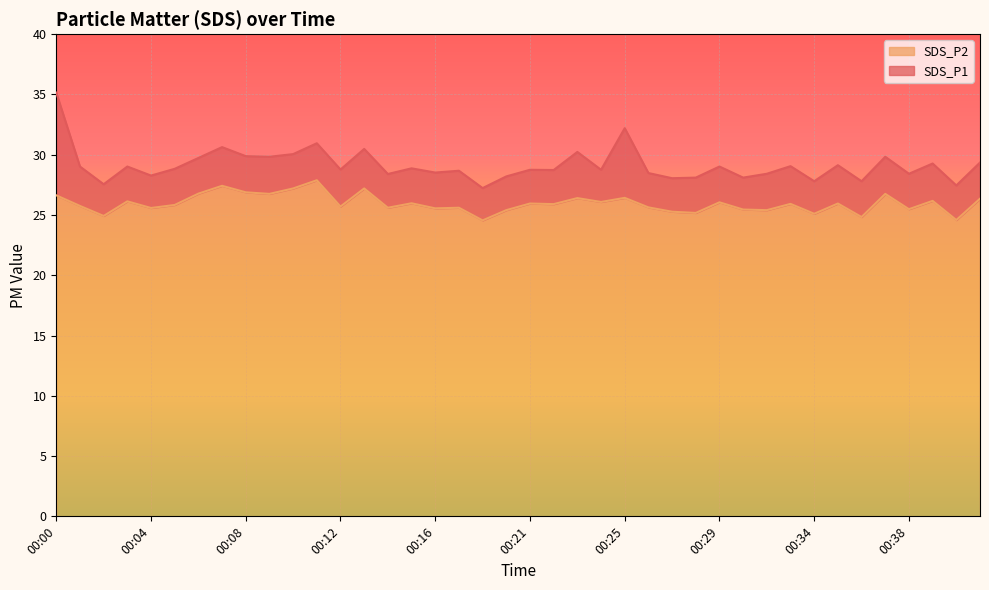

At which label does SDS_P1 reach its minimum?

00:18